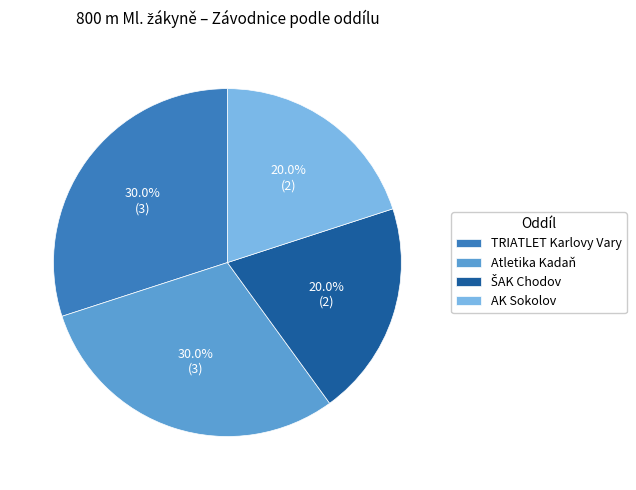

To the nearest percent, what percentage of the pie is Atletika Kadaň?

30%